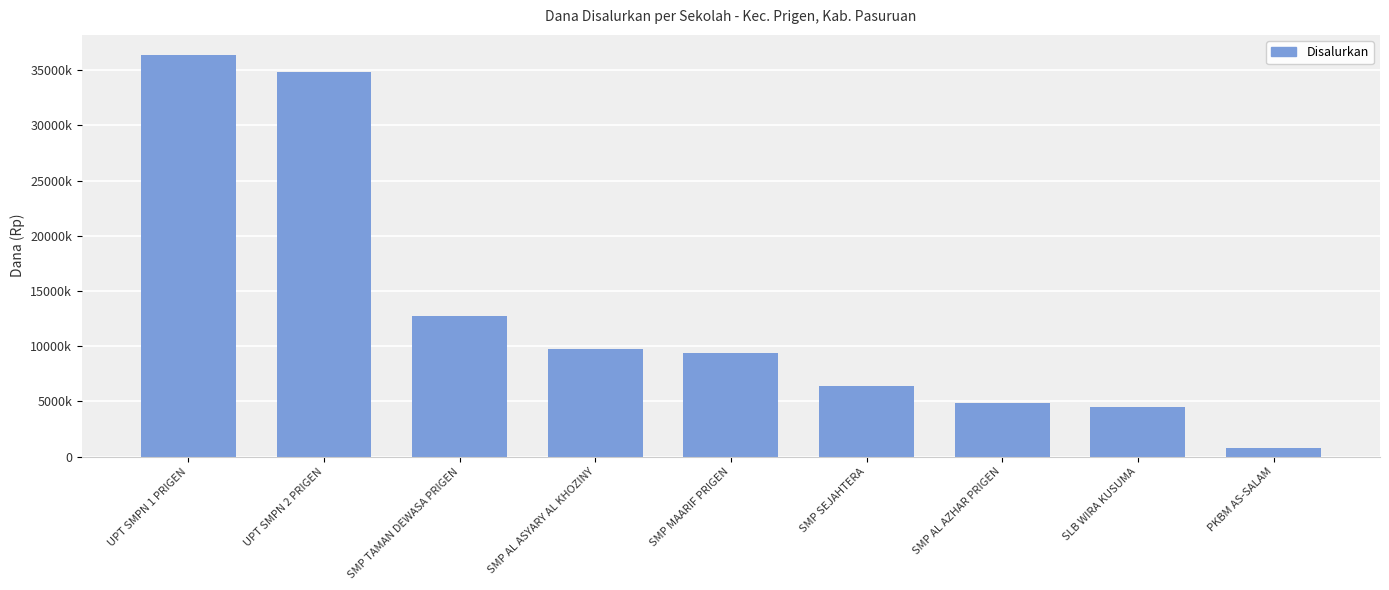

Rank the categories by value from lowest to highest.

PKBM AS-SALAM, SLB WIRA KUSUMA, SMP AL AZHAR PRIGEN, SMP SEJAHTERA, SMP MAARIF PRIGEN, SMP AL ASYARY AL KHOZINY, SMP TAMAN DEWASA PRIGEN, UPT SMPN 2 PRIGEN, UPT SMPN 1 PRIGEN